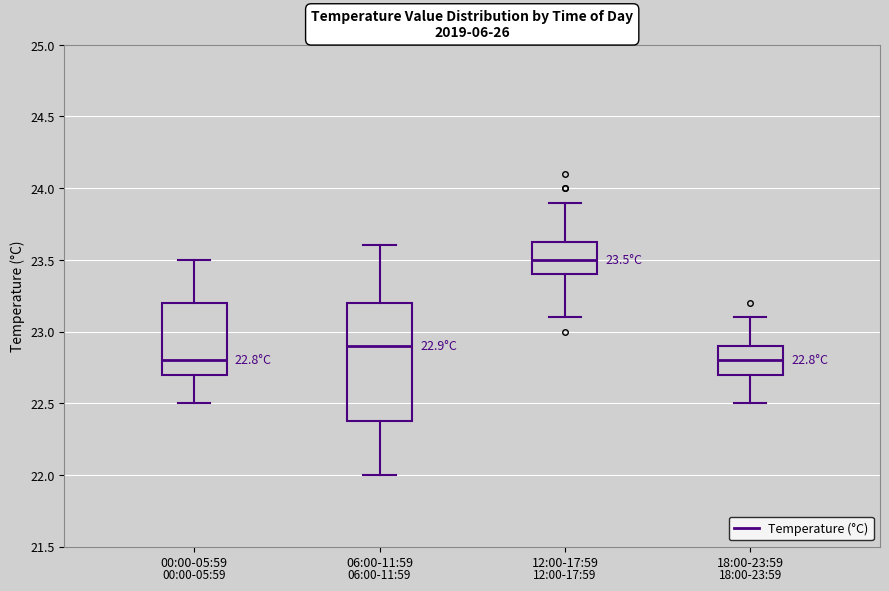

Which box is the tallest, from its lower edge to its upper edge?

06:00-11:59